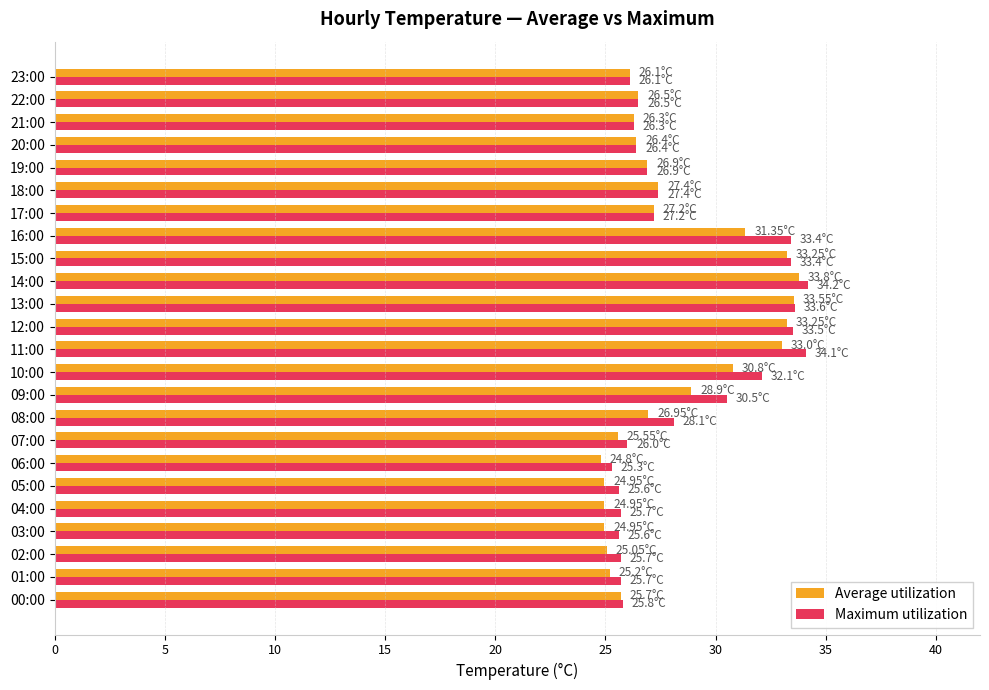

What is the sum of the Maximum utilization values at 18:00 and 14:00?

61.6